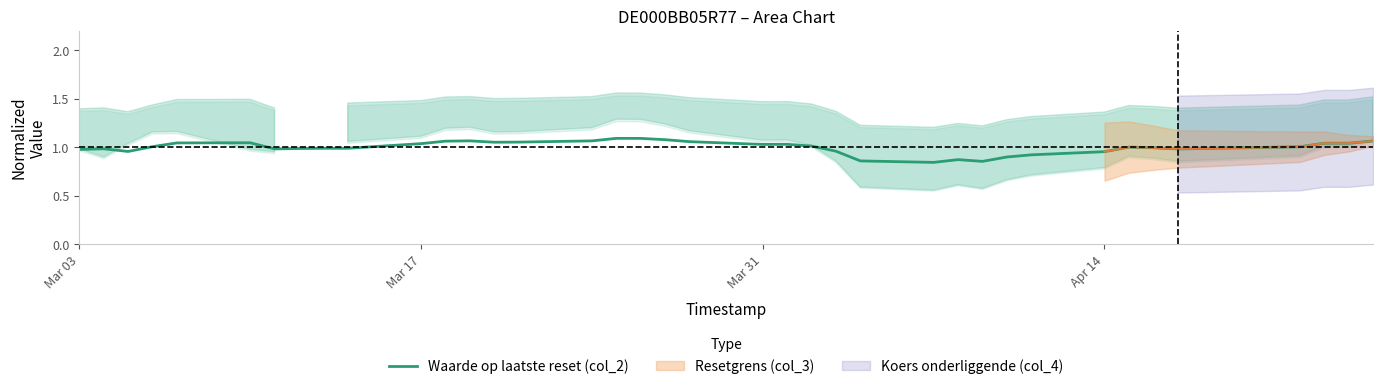

The value of Waarde op laatste reset (col_2) at Mar 17 is 0.6. True or false?

False